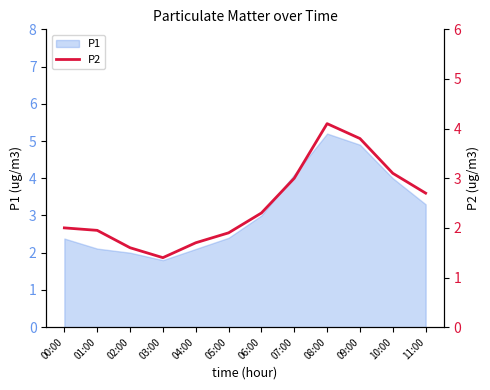

True or false: the data shows 1.9 at 01:00.

True